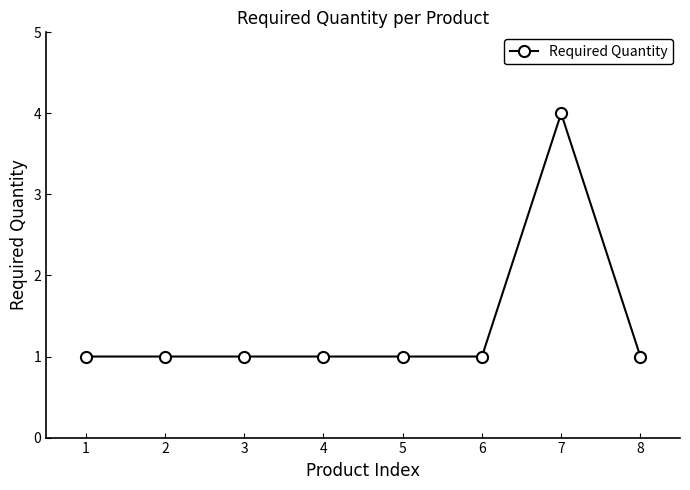

What is the average value?

1